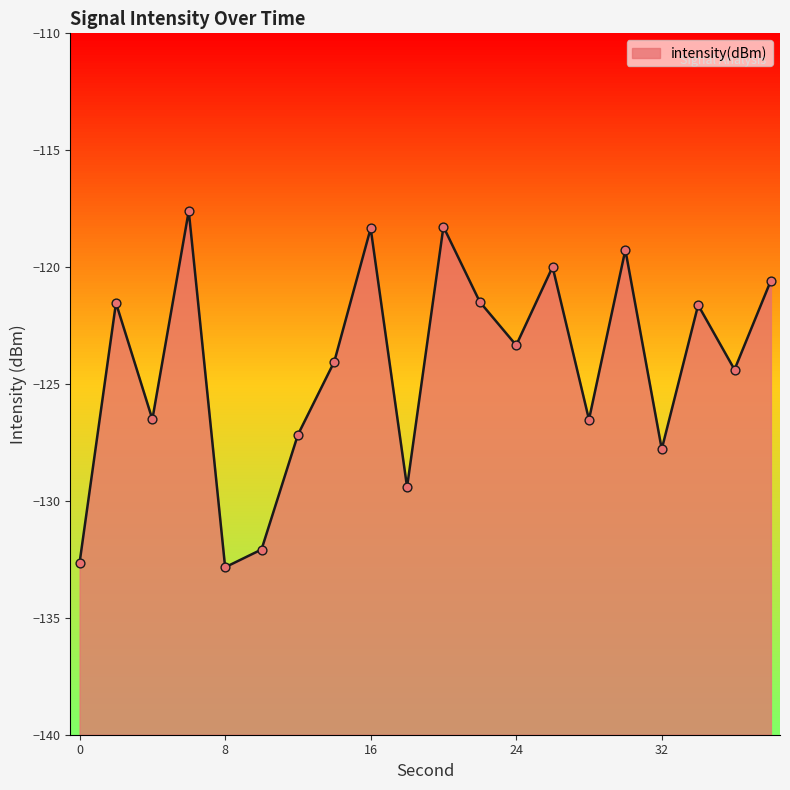

Which has a higher value, 18 or 16?

16